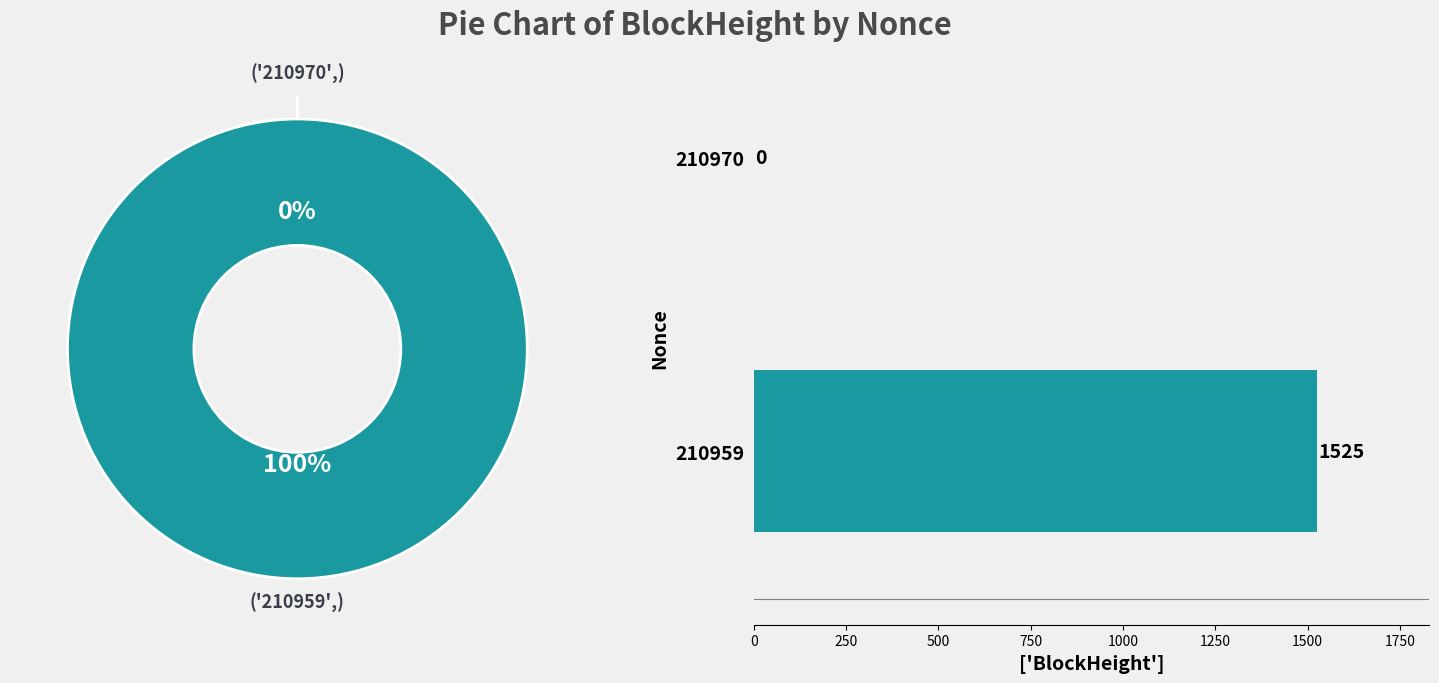

Which category has the smallest portion of the pie?

210970